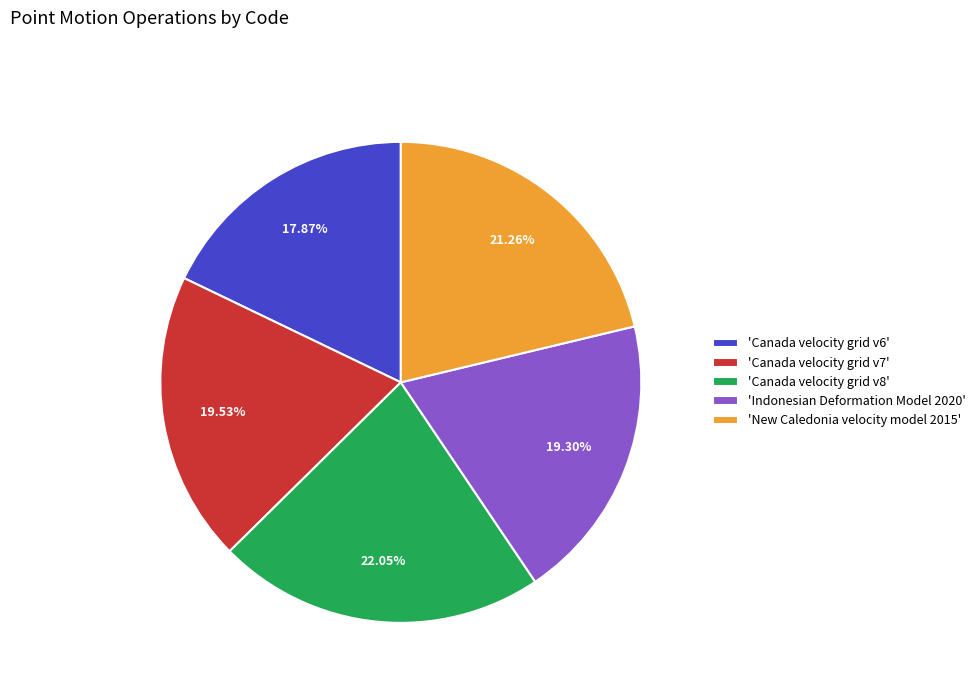

How many segments does this pie chart have?

5